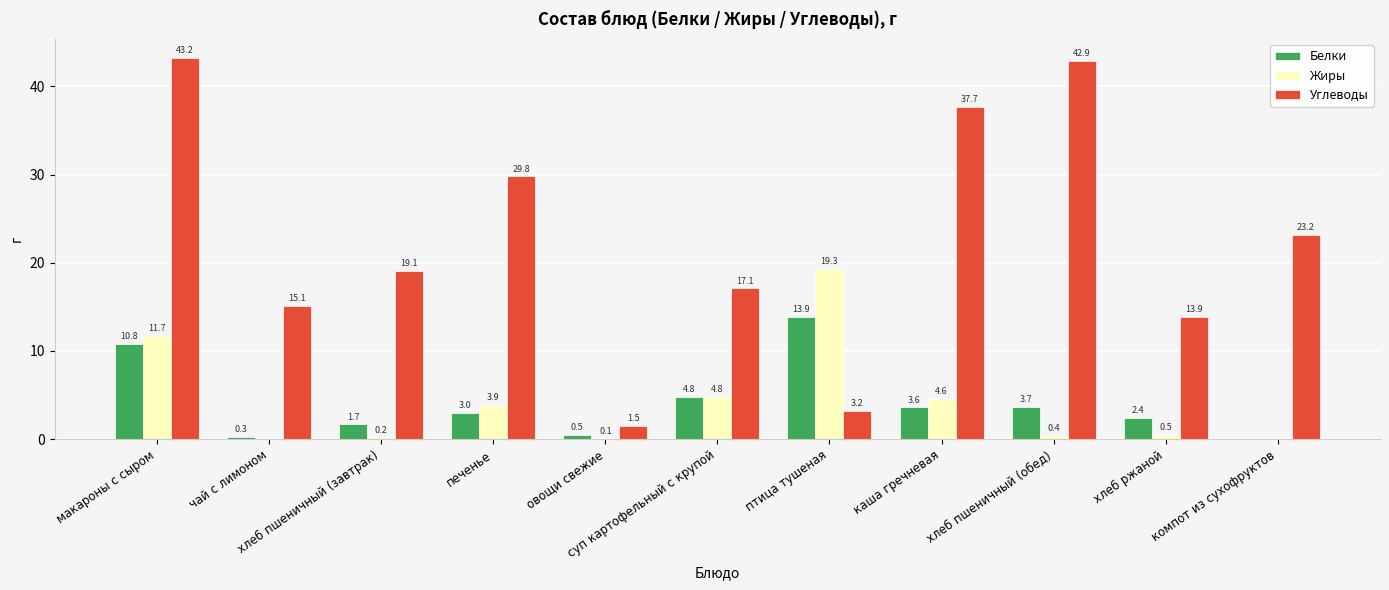

At which category is the sum across all series the highest?

макароны с сыром